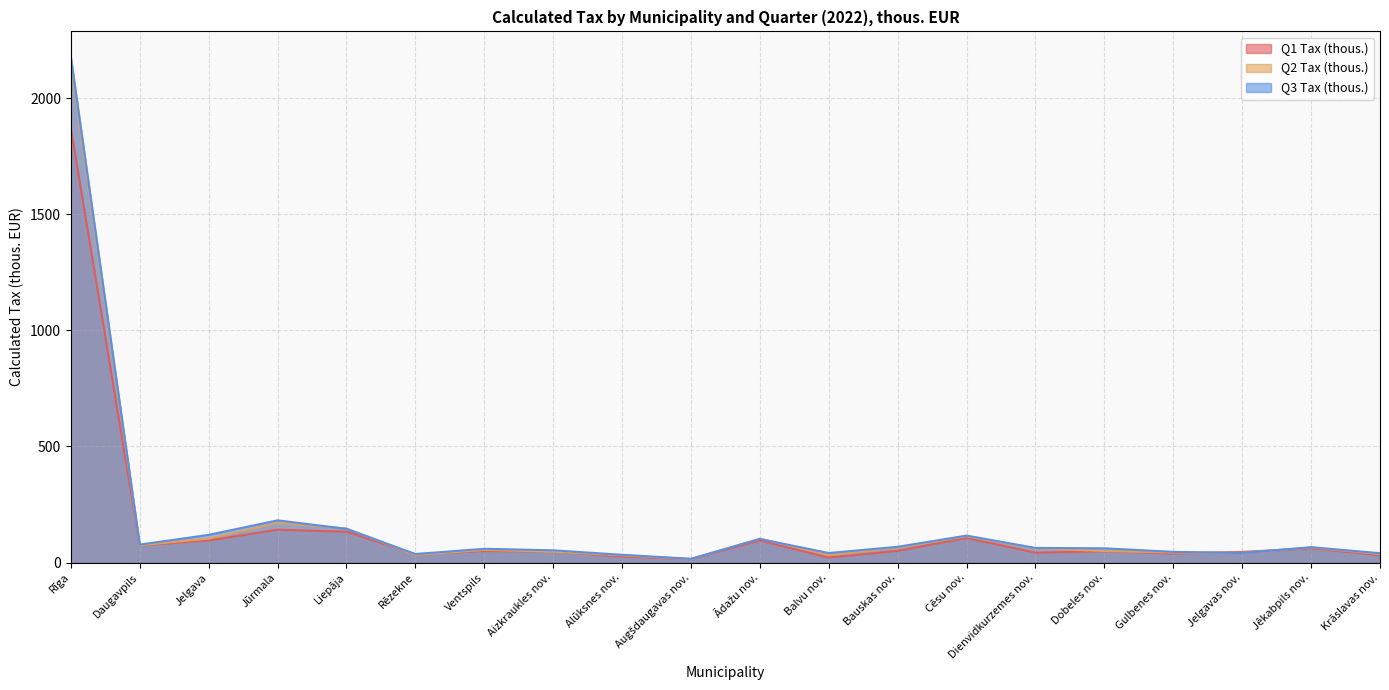

What is the label of the 12th point from the right?

Alūksnes nov.